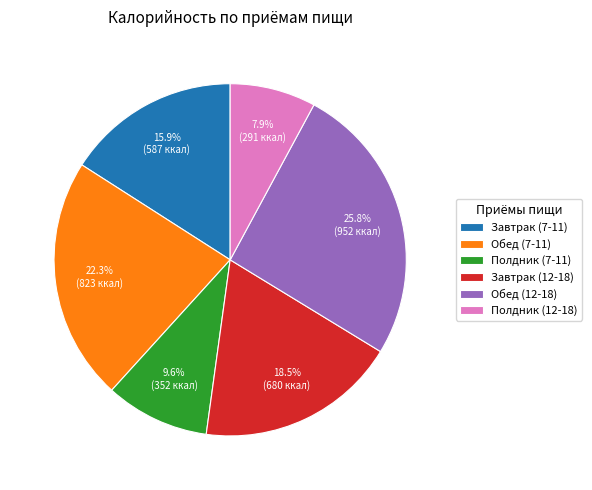

What percentage is the Обед (12-18) slice, to the nearest percent?

26%